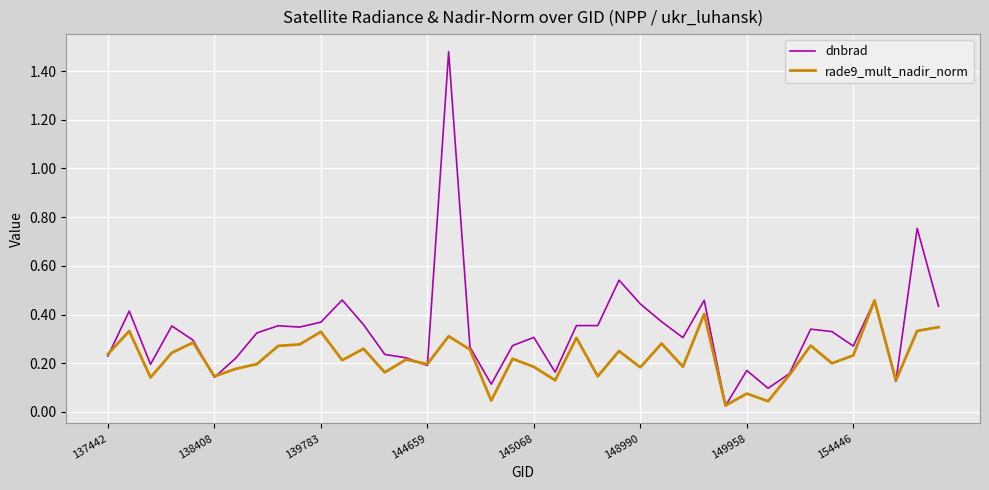

Which series has the largest range (max minus min)?

dnbrad